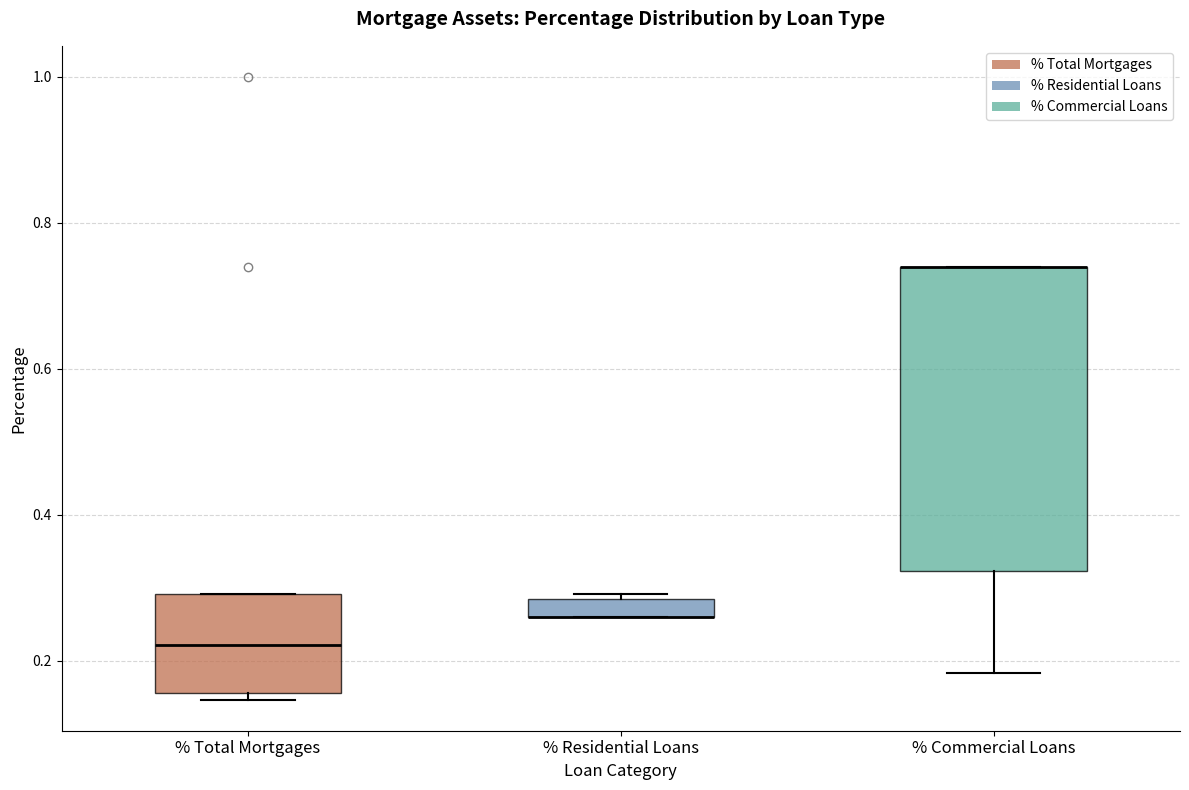

Comparing the boxes themselves (not the whiskers), which one is the tallest?

% Commercial Loans